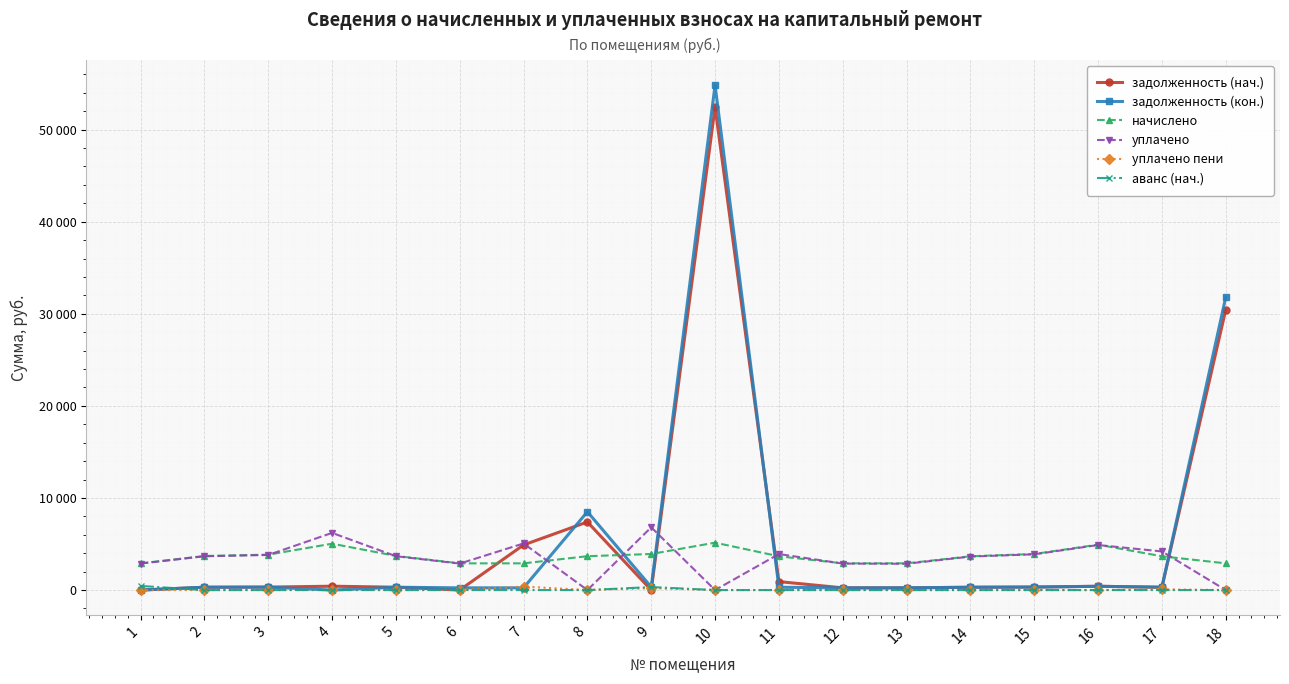

What are all the series names shown in the legend?

задолженность (нач.), задолженность (кон.), начислено, уплачено, уплачено пени, аванс (нач.)